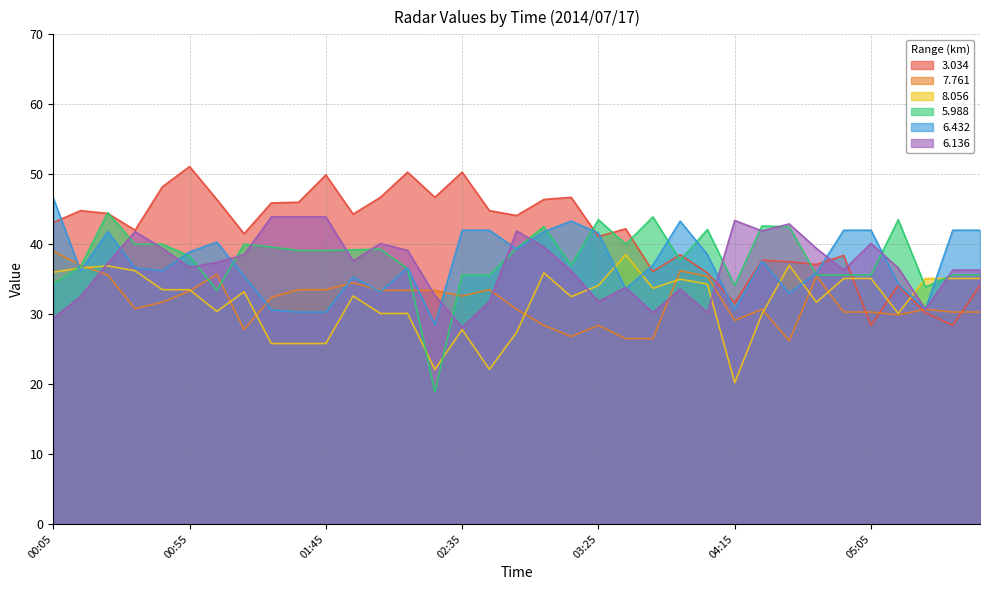

What position from the right is 02:35?

20